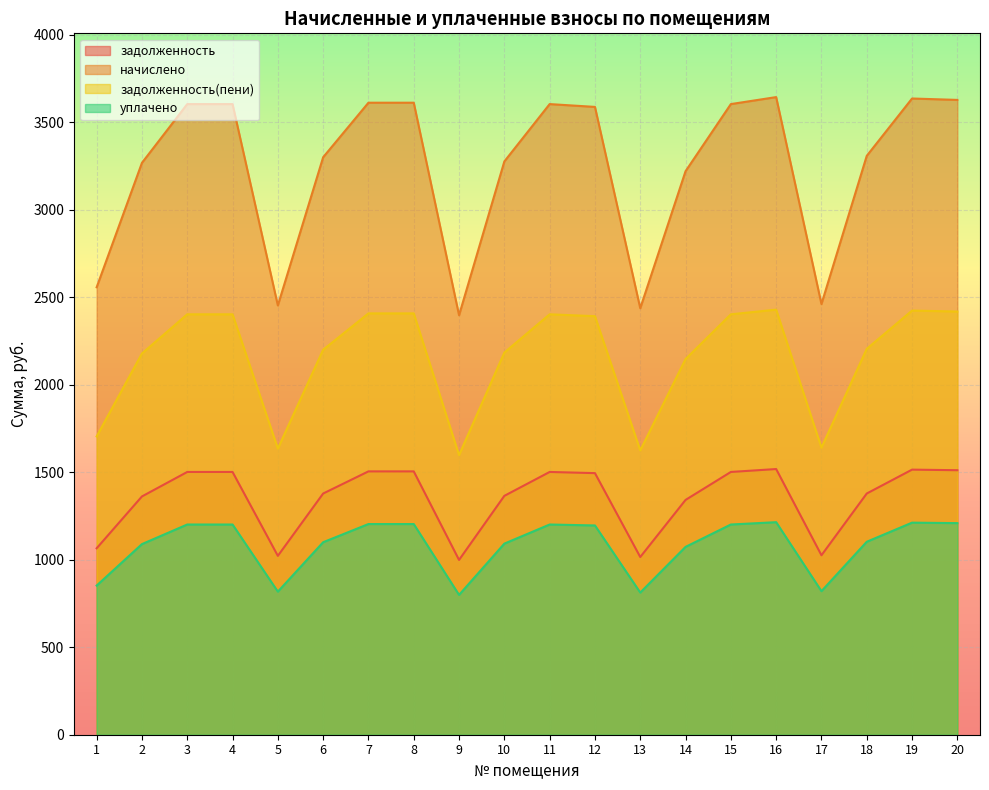

Which series has the largest total across all categories?

начислено